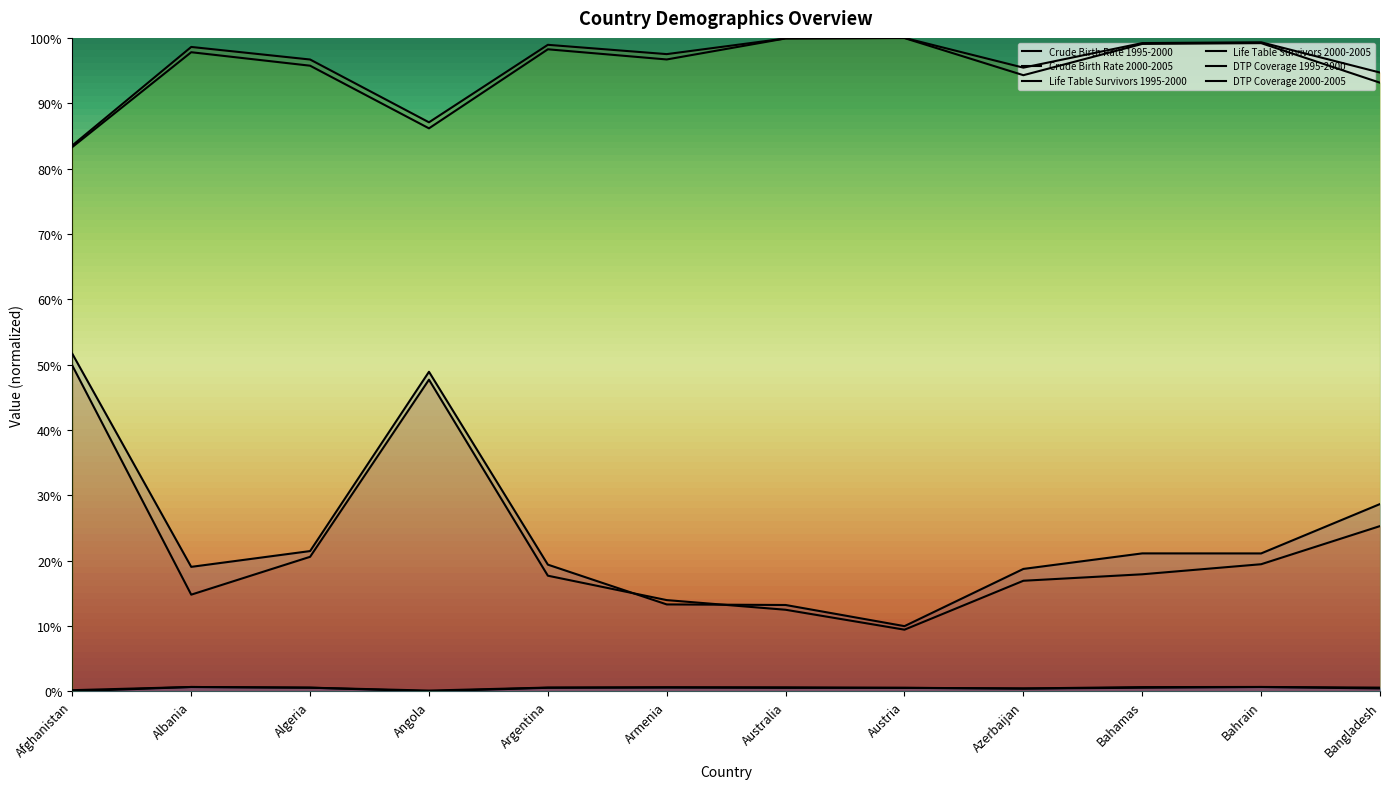

What position from the right is Afghanistan?

12